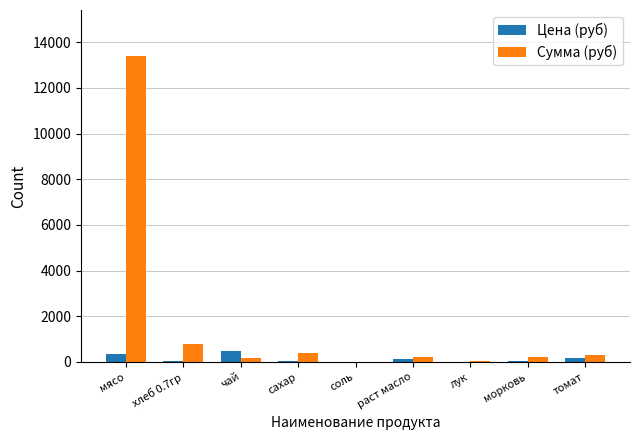

Are the bars grouped side by side (vs. stacked)?

Yes